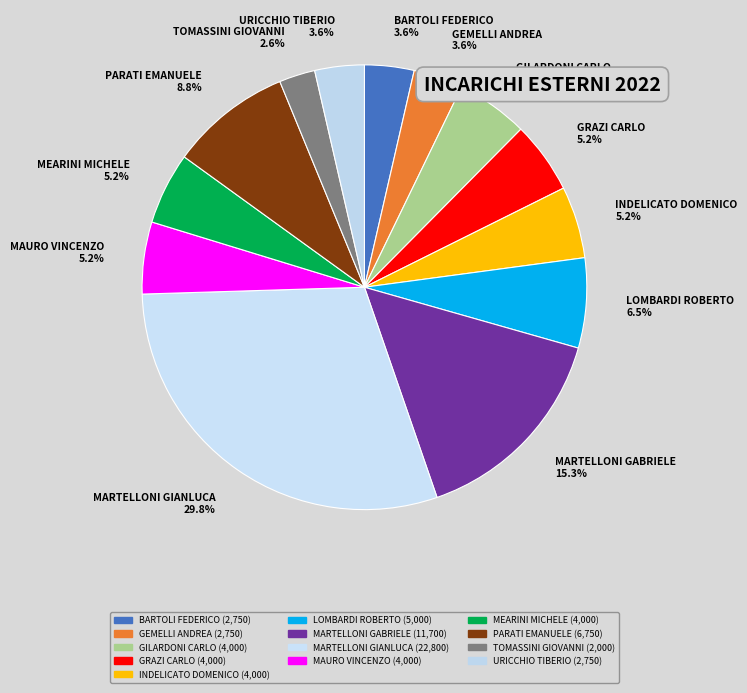

True or false: GEMELLI ANDREA accounts for 4% of the total.

True